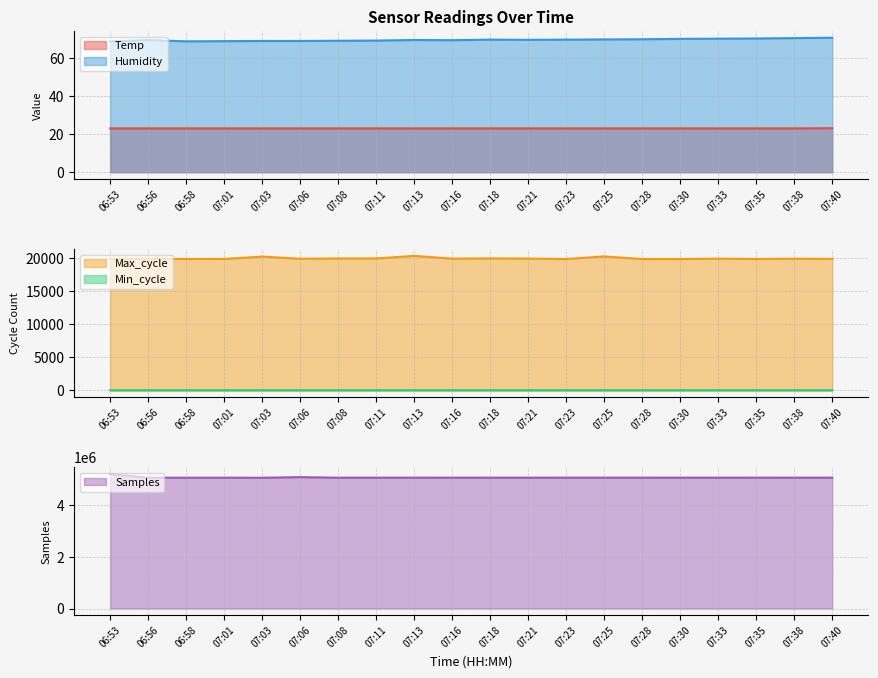

Which category has the highest value across all series?

06:53